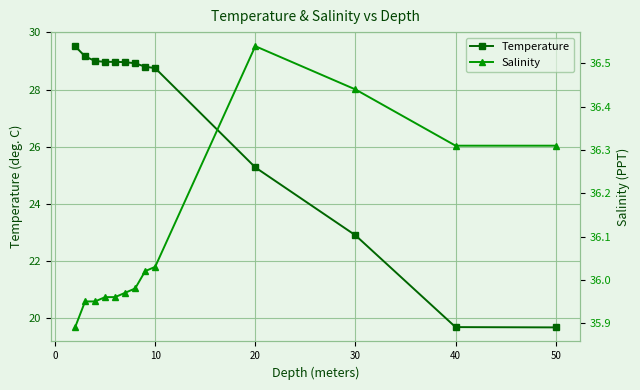

Is it true that Temperature equals 6.4 at 20?

False